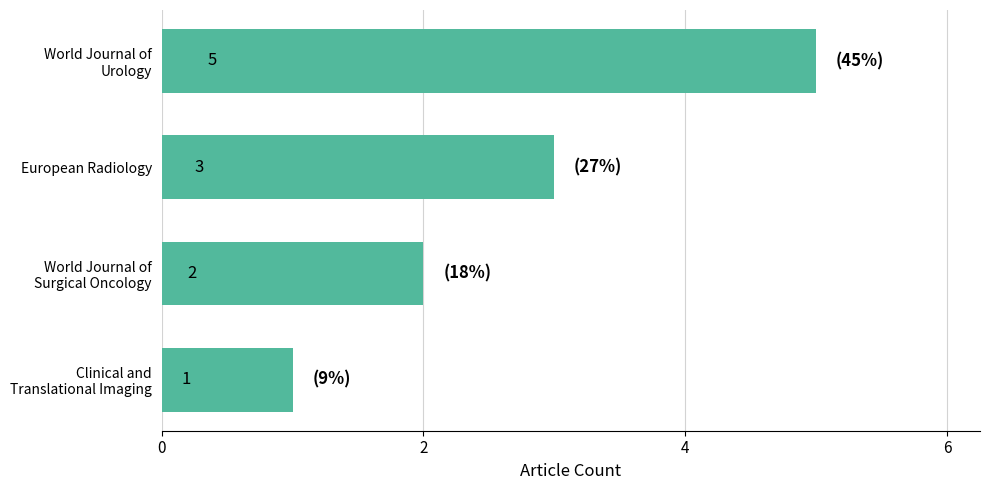

What is the greatest value displayed?

5